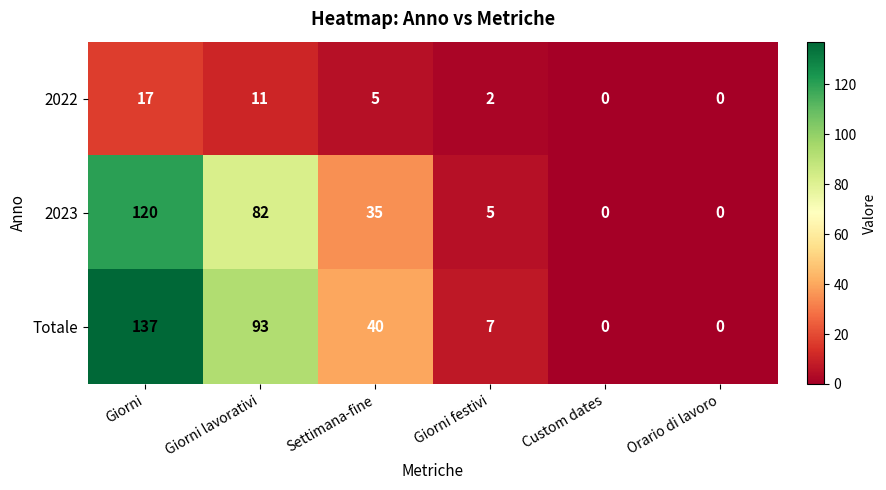

What is the spread (max minus min) of values at Giorni?

120